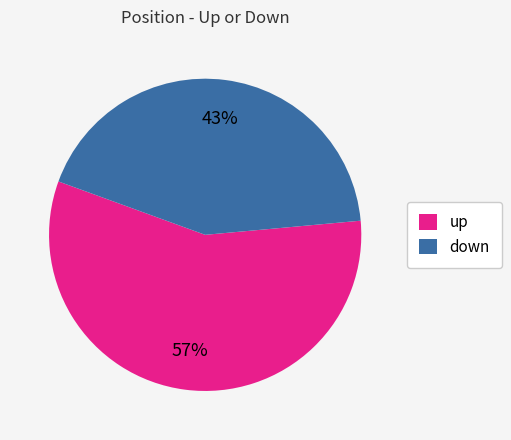

True or false: down accounts for 43% of the total.

True